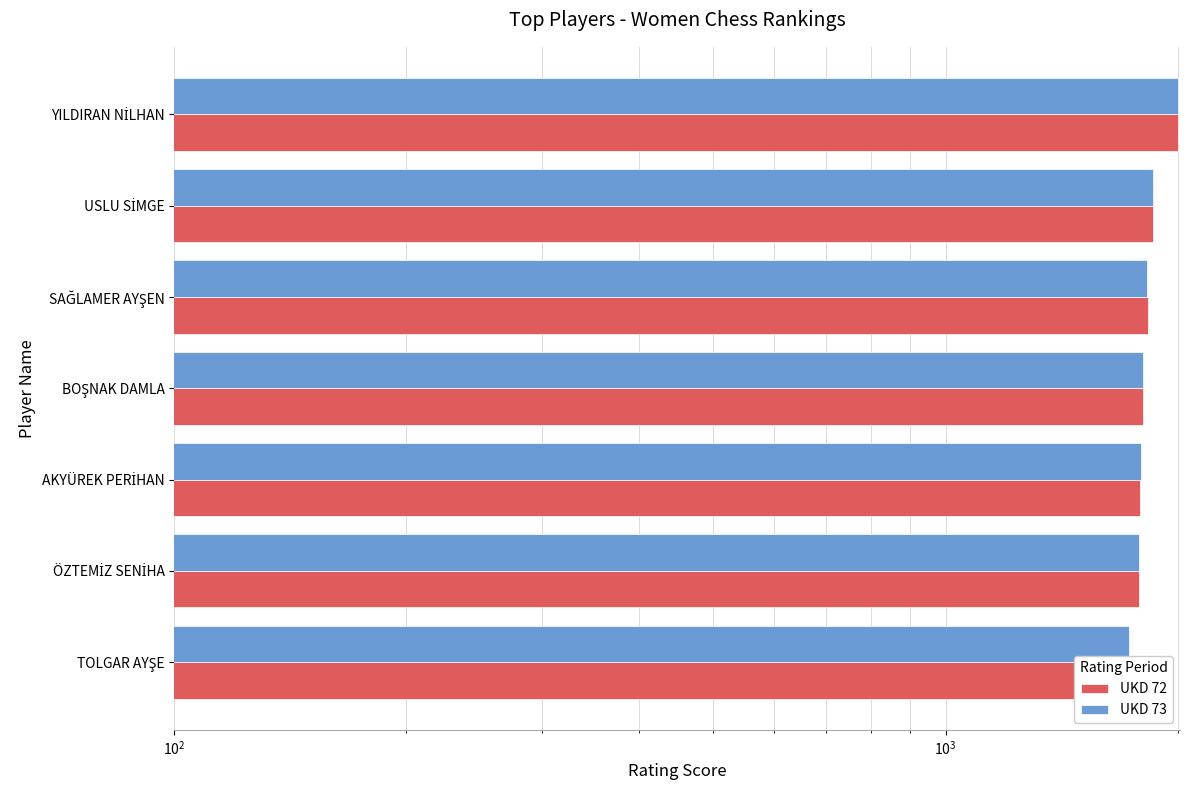

What is the highest value of the UKD 72 series?

1999